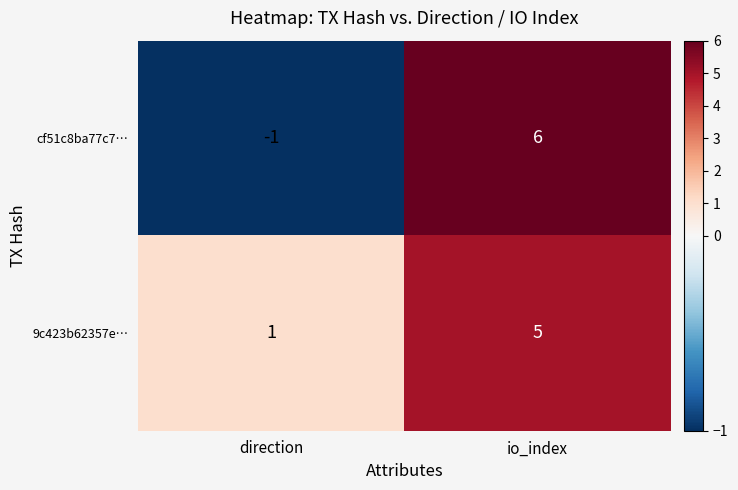

What is the maximum value shown in the chart?

6